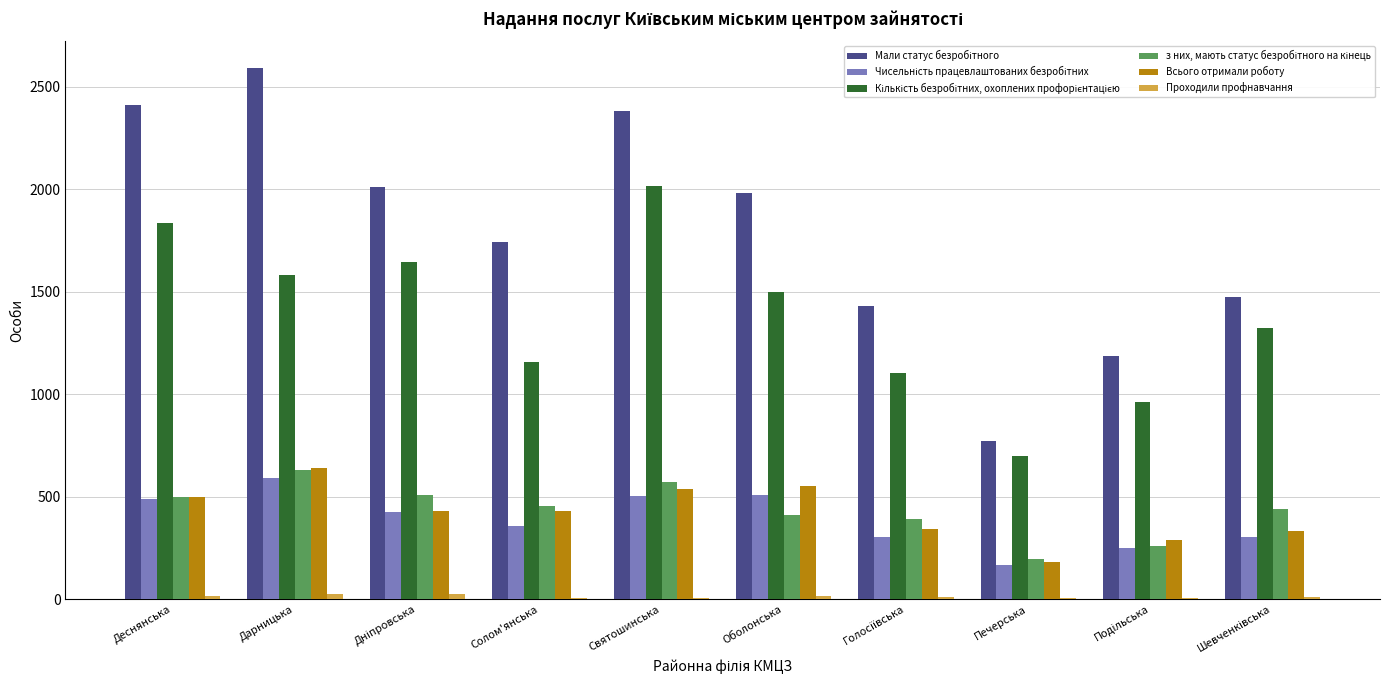

What is the total value across all series at Дарницька?

6056